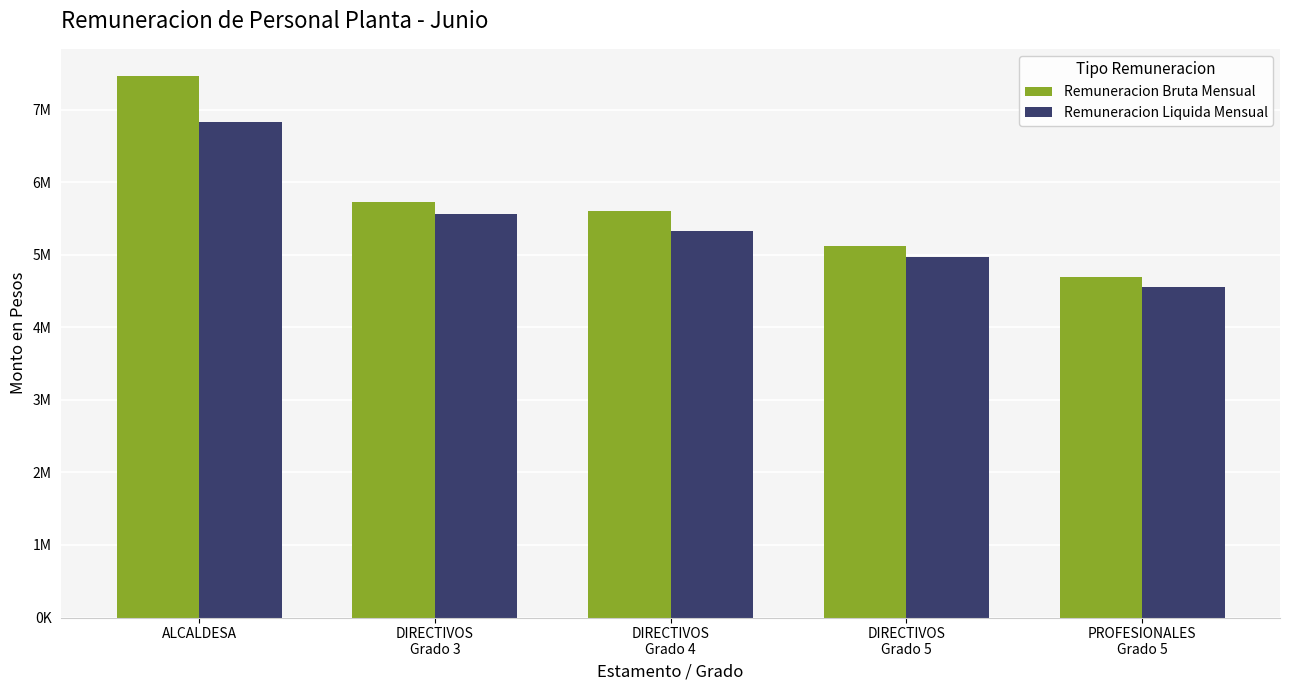

Is the value of Remuneracion Bruta Mensual at DIRECTIVOS
Grado 4 greater than the value of Remuneracion Liquida Mensual at ALCALDESA?

No